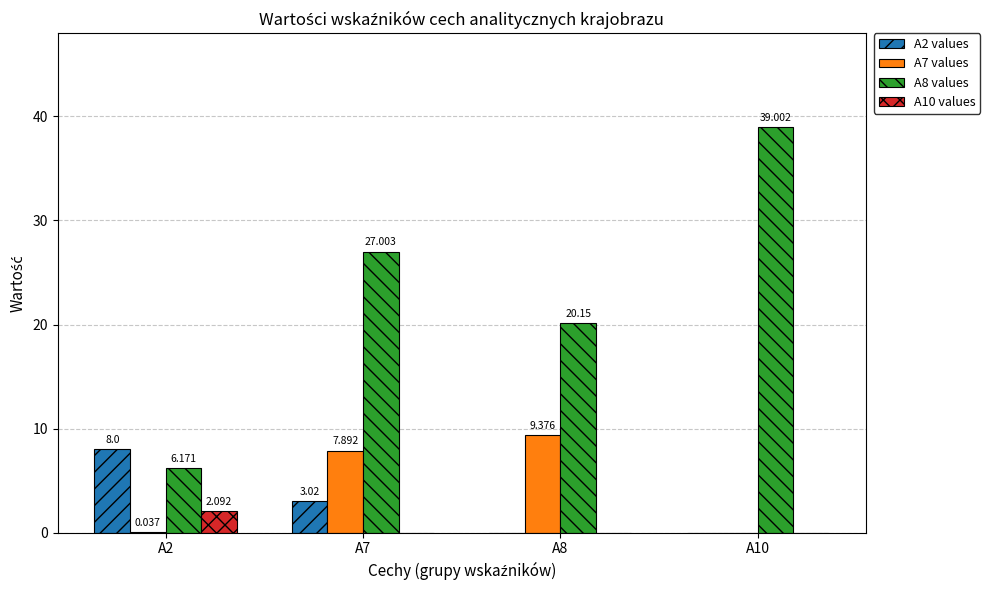

Is the value of A7 values at A10 greater than the value of A10 values at A2?

No